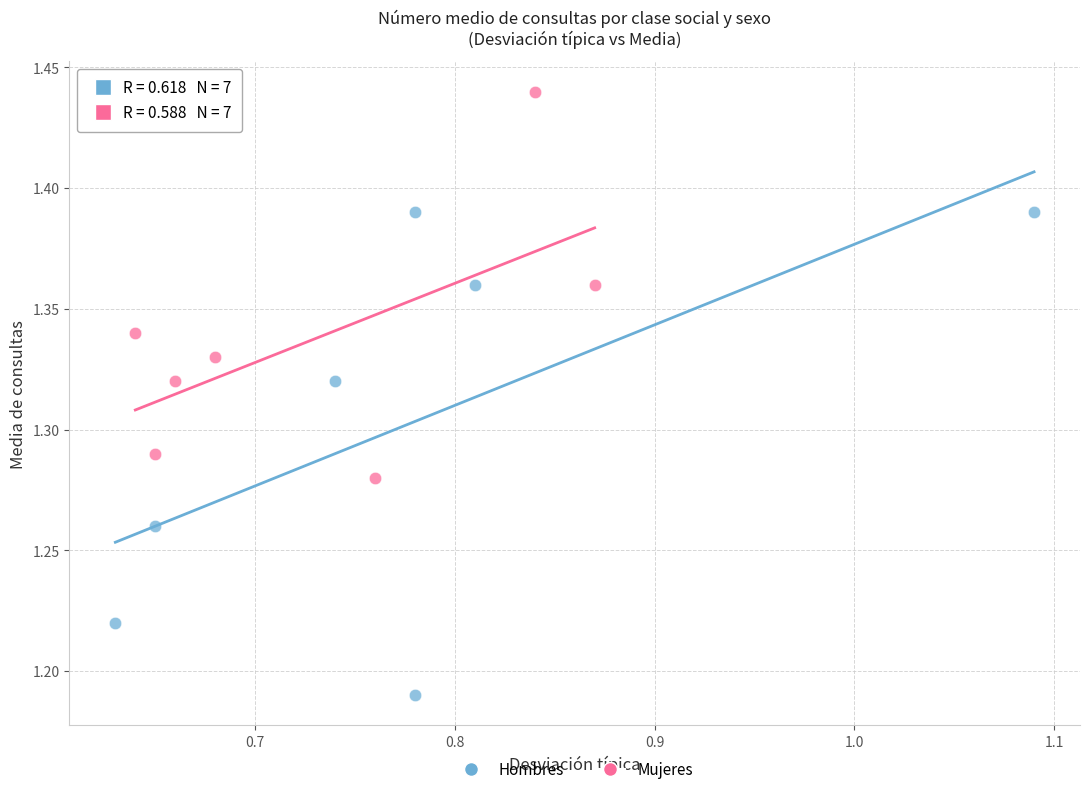

Which series has the widest spread of Y values?

Hombres